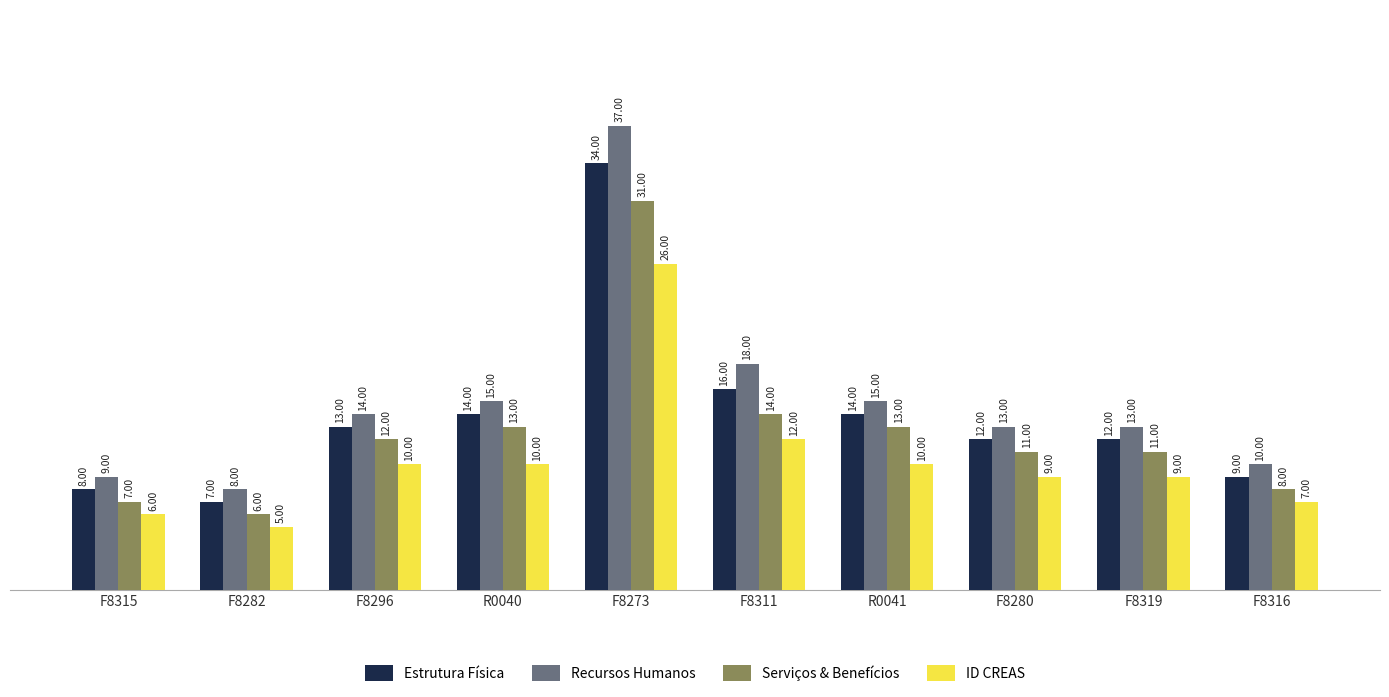

The Recursos Humanos series shows 13 at F8319. True or false?

True